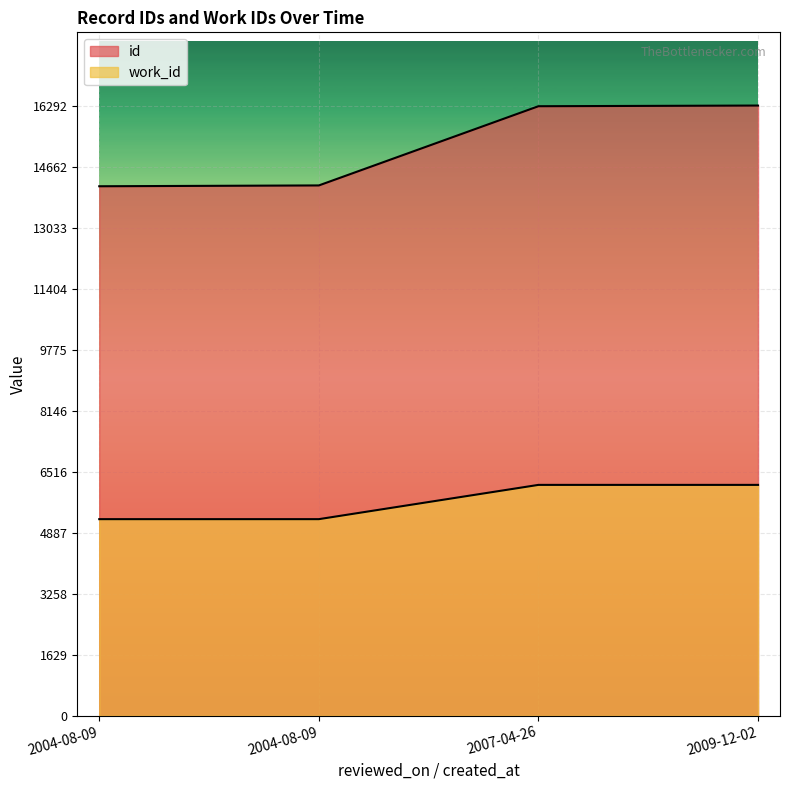

What is the label of the 1st point from the left?

2004-08-09